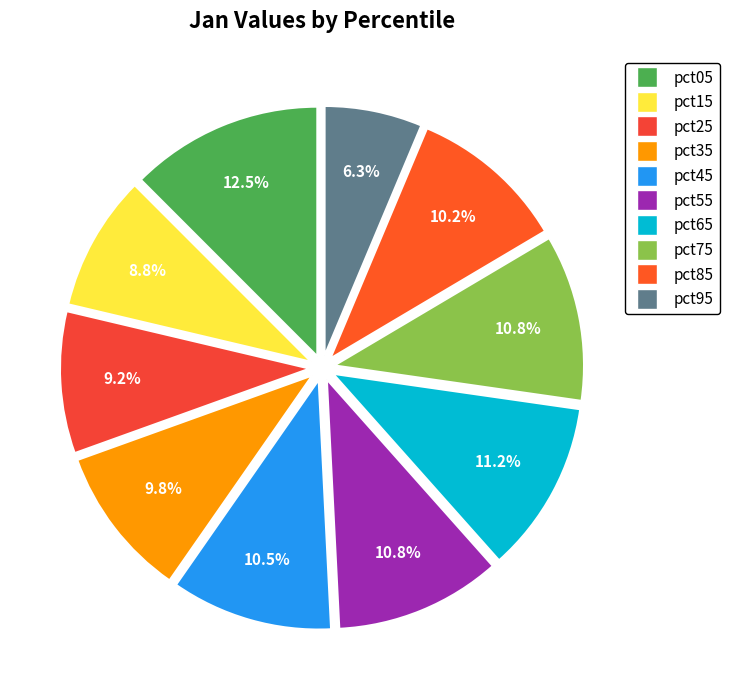

Which slice is the smallest?

pct95